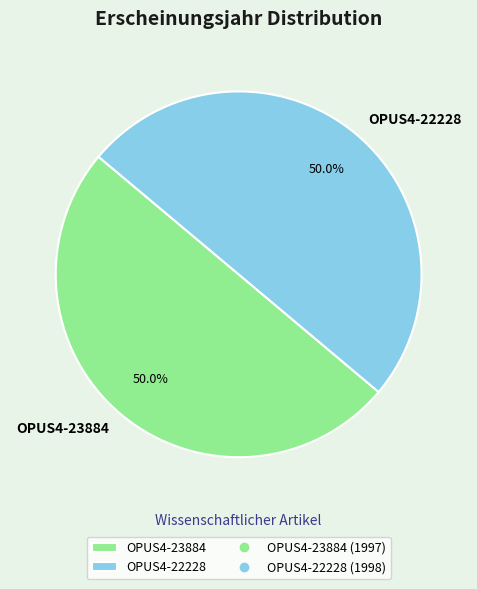

What percentage is NOT represented by OPUS4-23884?

50.0%